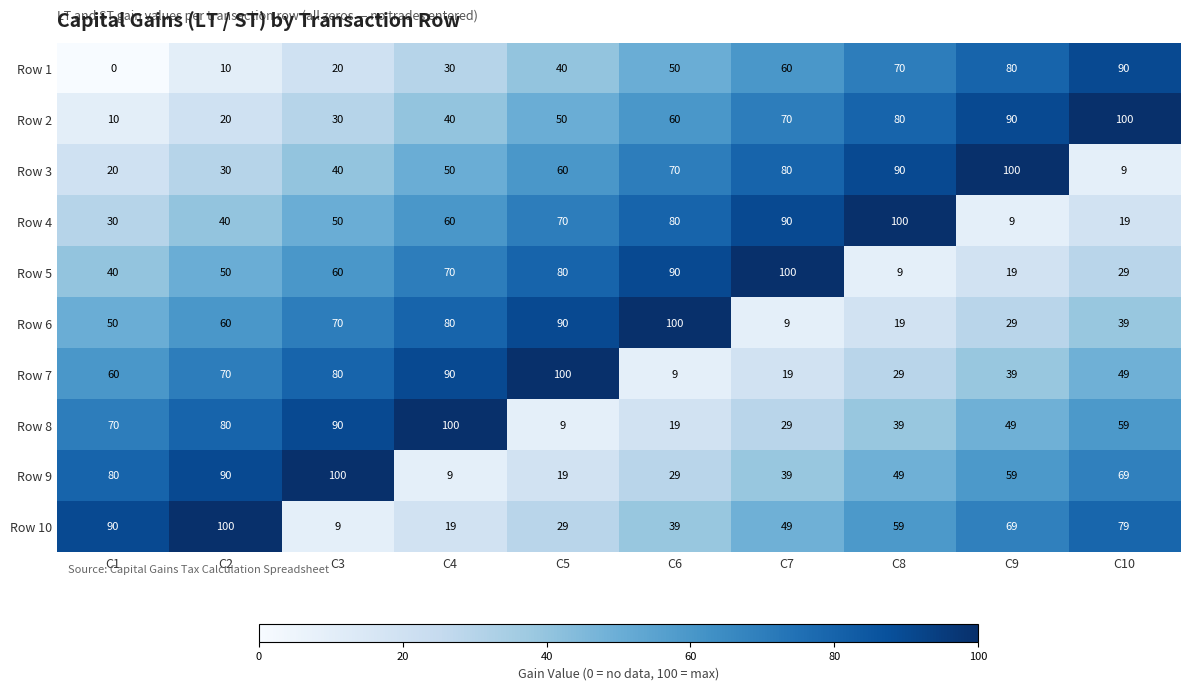

What is the difference between the highest and lowest values at C7?

91